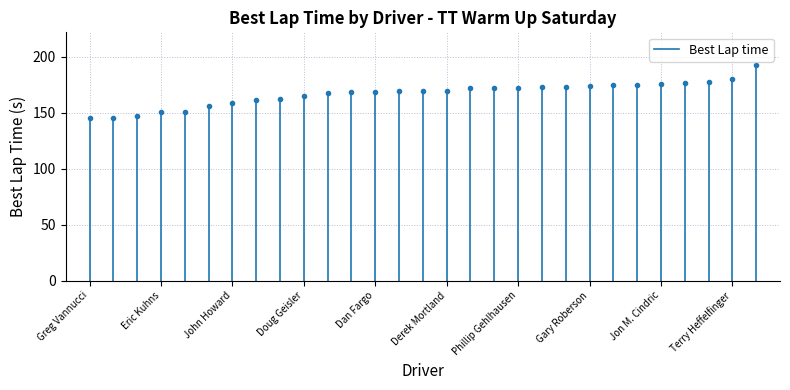

How many lines are shown in the chart?

1